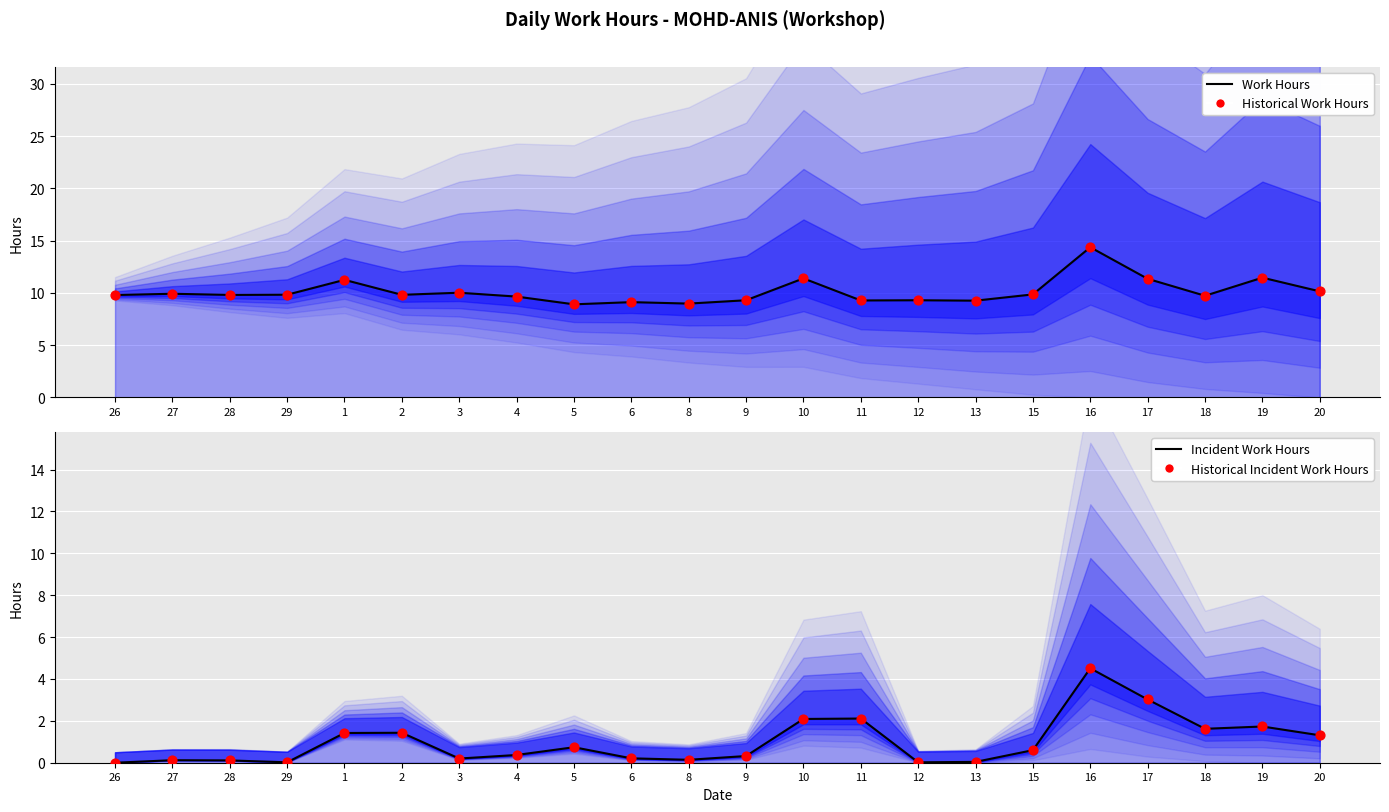

Which series has the largest total across all categories?

Work Hours